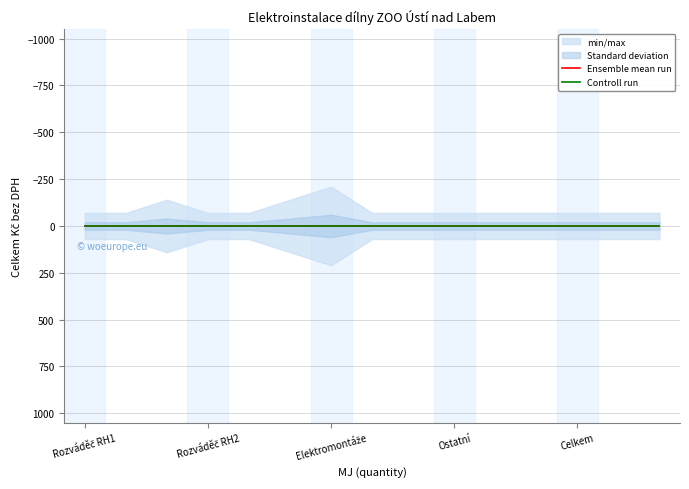

True or false: Controll run and Ensemble mean run cross at least once.

False